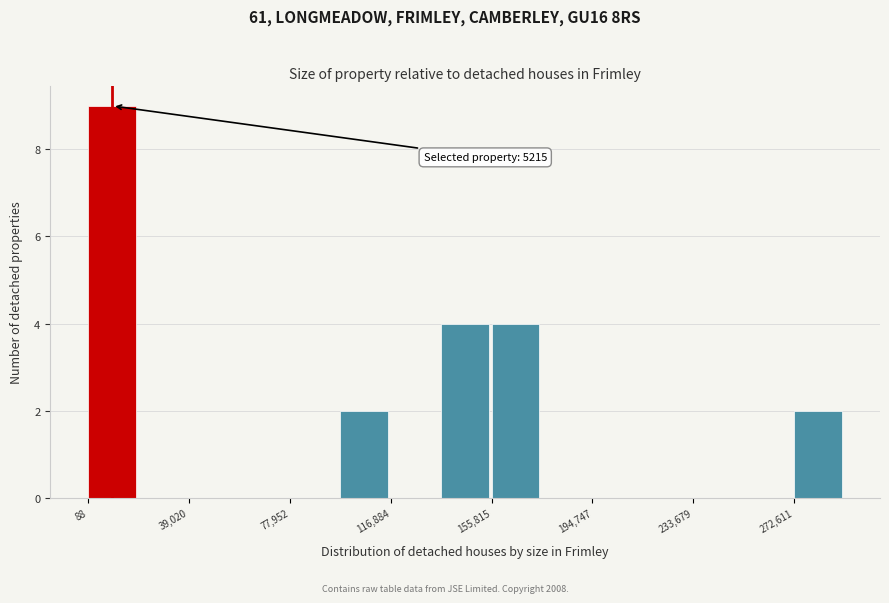

Read against the x-axis, roughly where is the centre of the tallest bar?

10000